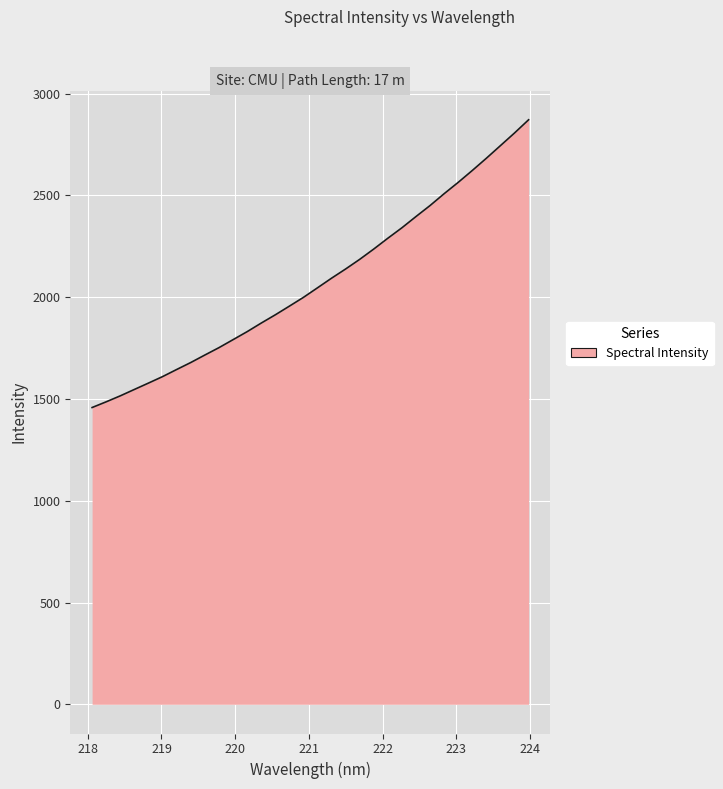

What is the greatest value displayed?

2871.9